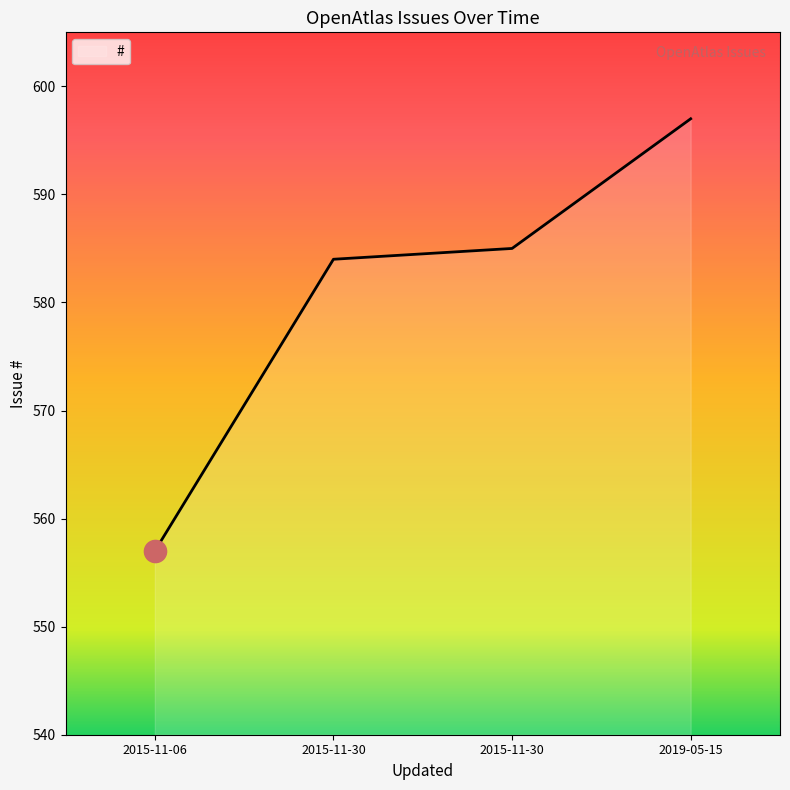

Which has a higher value, 2015-11-30 or 2015-11-06?

2015-11-30